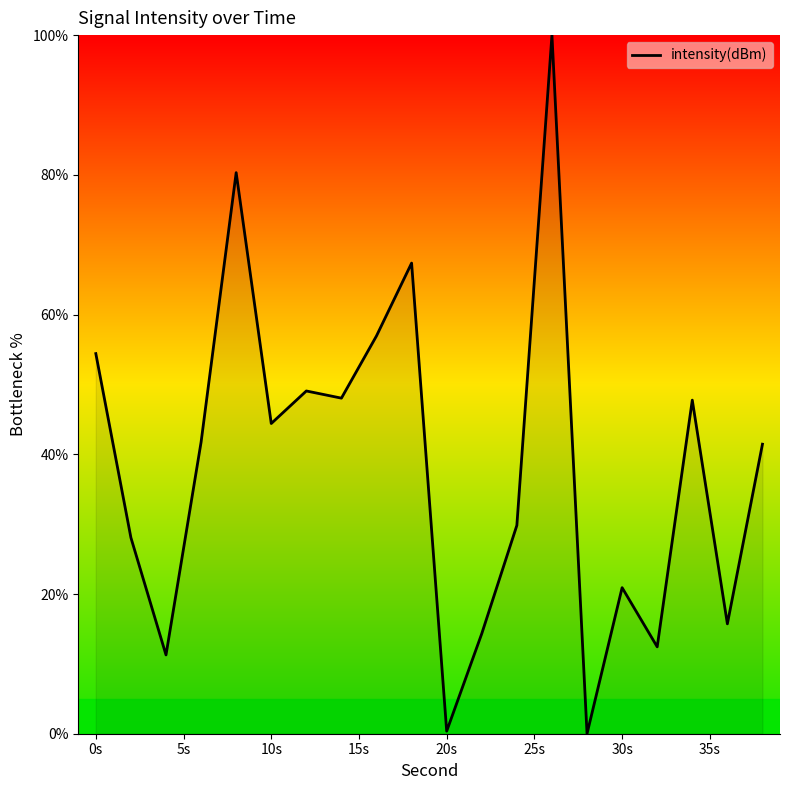

What is the maximum value shown in the chart?

100.0